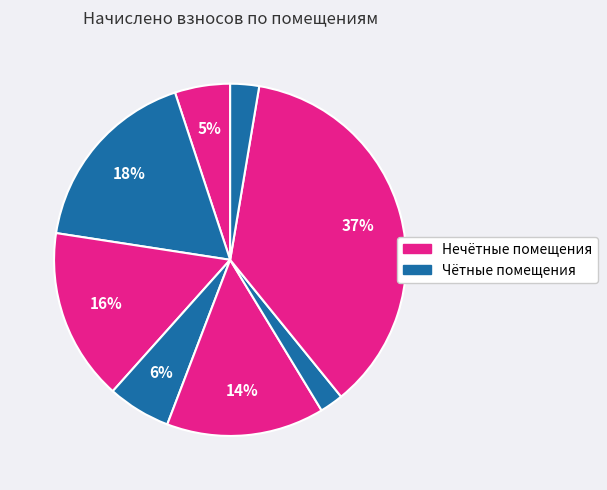

Is there a majority slice in this chart?

No